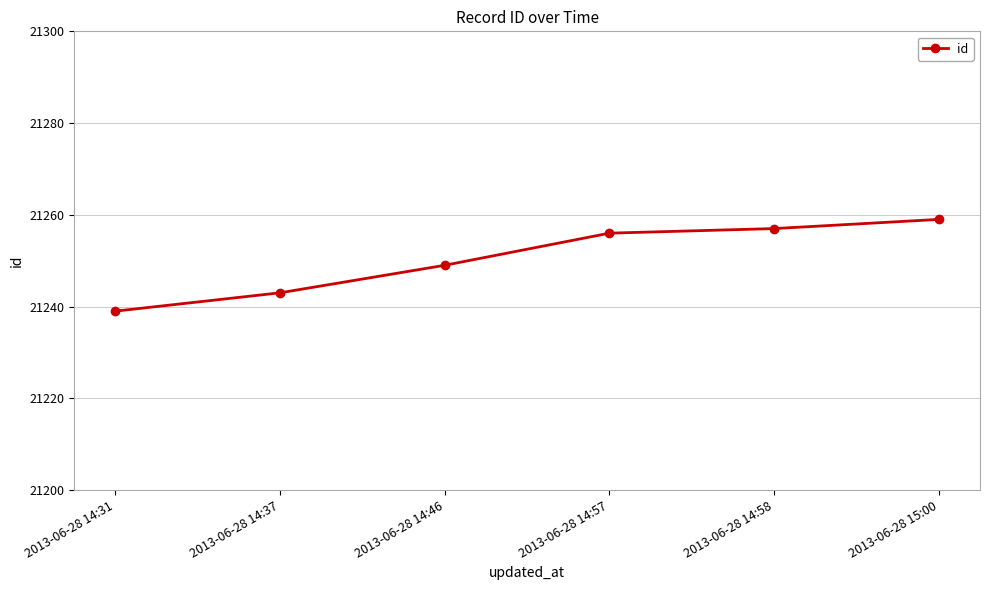

What is the value of the 3rd point from the left?

21249